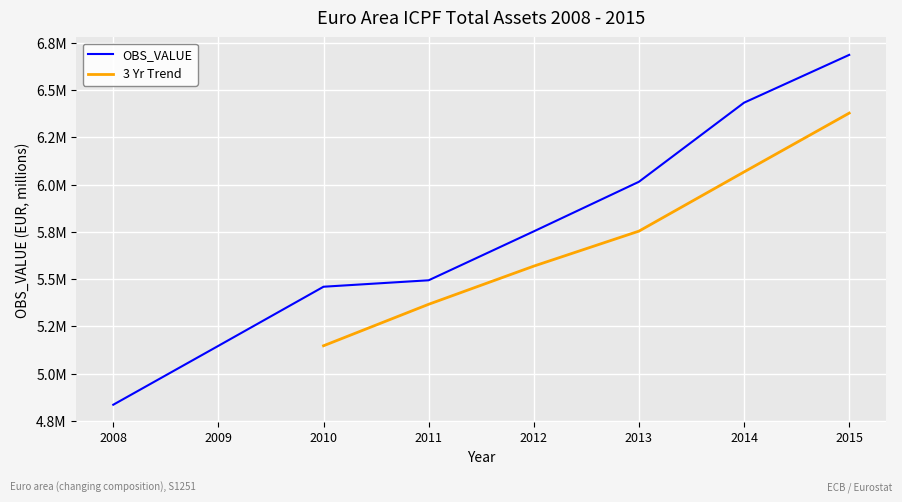

What is the sum of all values?

45827380.5